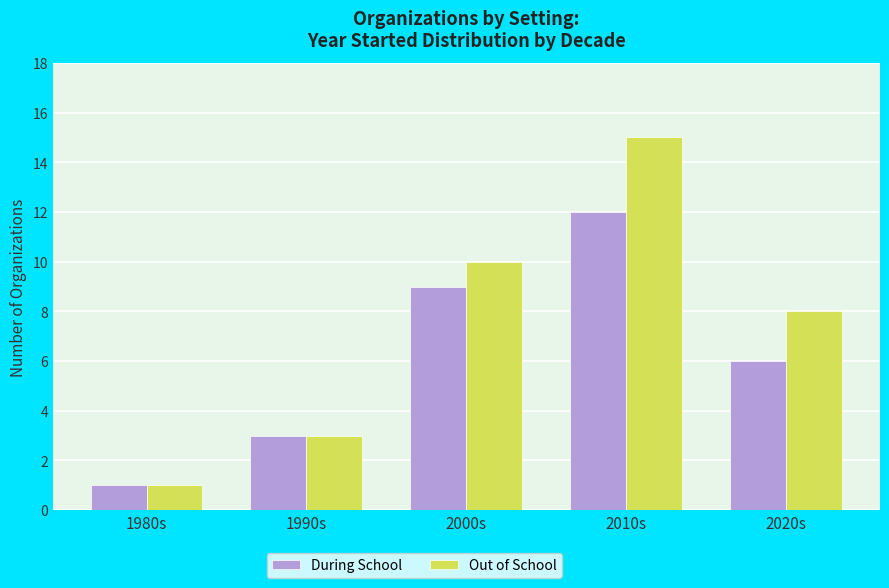

How many series are shown in this chart?

2